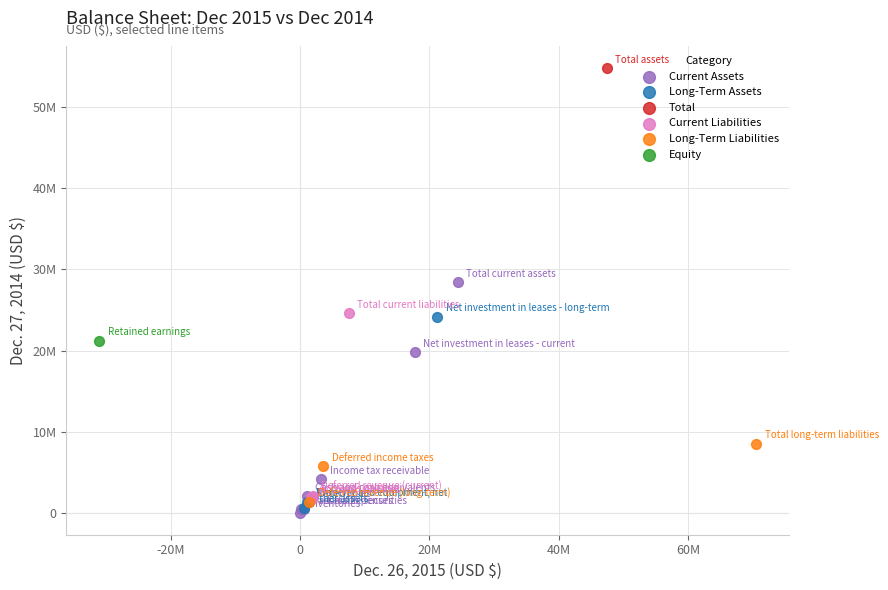

What are all the series names shown in the legend?

Current Assets, Long-Term Assets, Total, Current Liabilities, Long-Term Liabilities, Equity